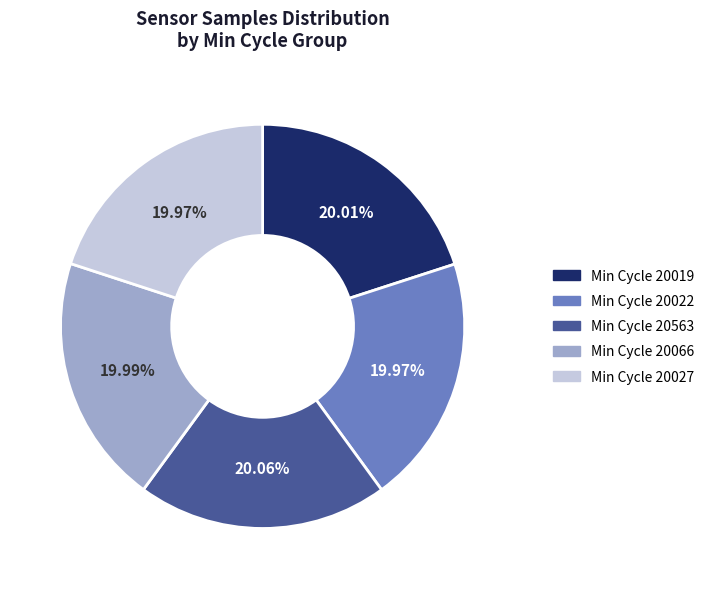

Is there any slice that represents more than half of the pie?

No